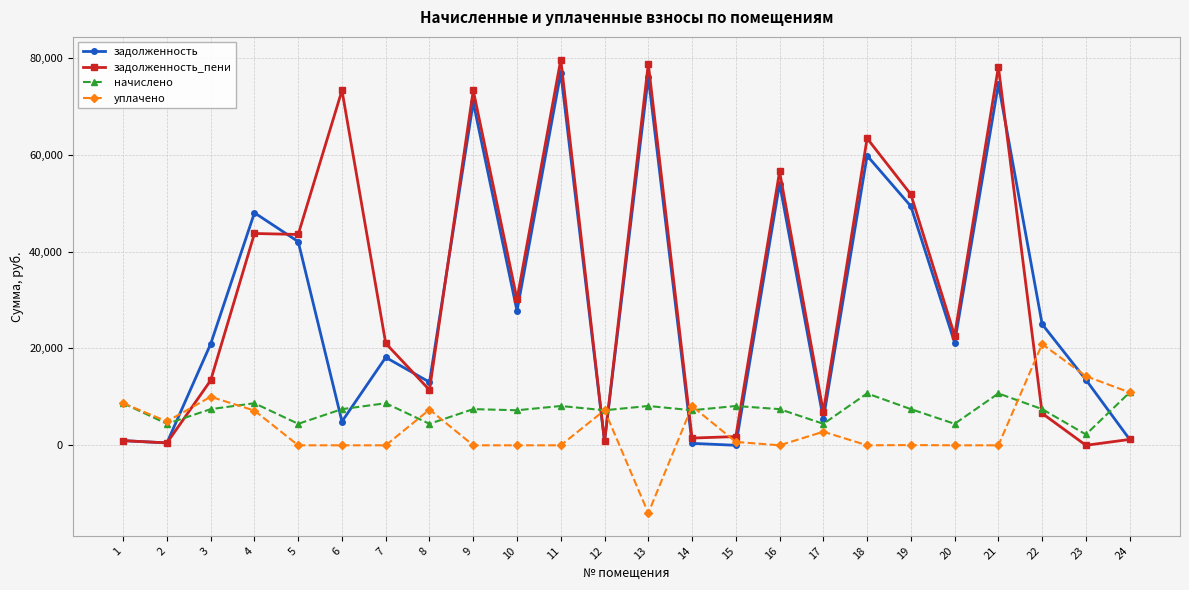

Which series has the largest total across all categories?

задолженность_пени